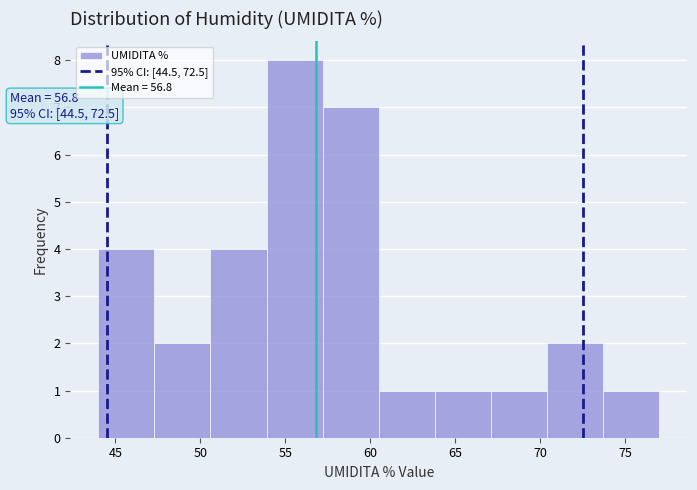

Which range on the x-axis has the tallest bar?

53.9 to 57.2